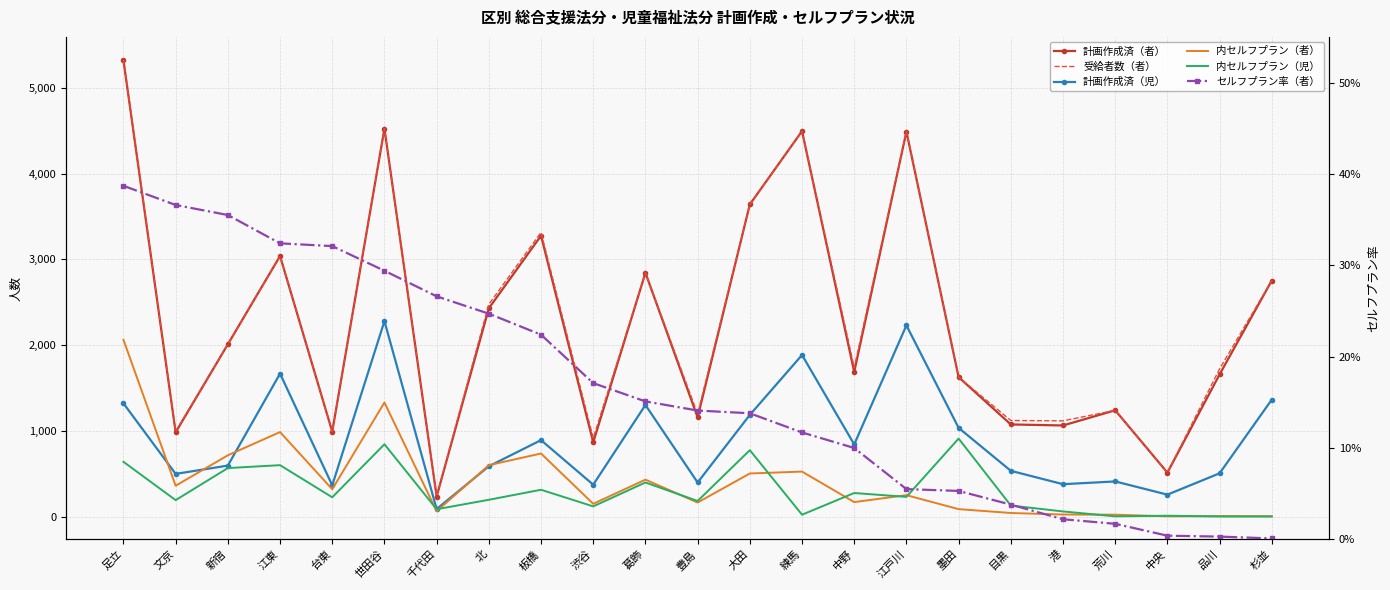

Between 台東 and 豊島, which series saw the biggest shift?

受給者数（者）